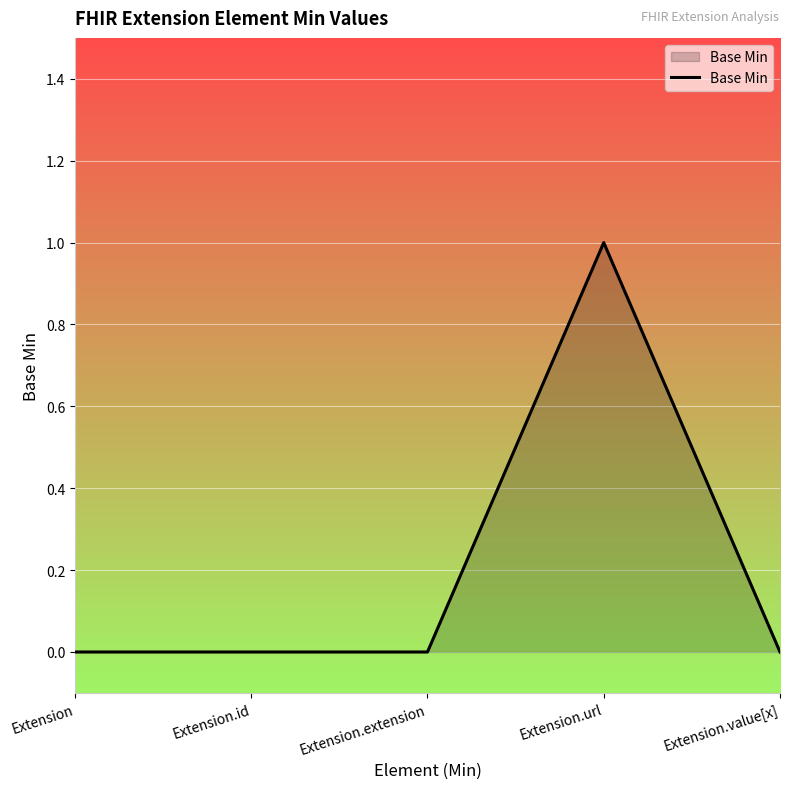

The value at Extension.value[x] is -1. True or false?

False